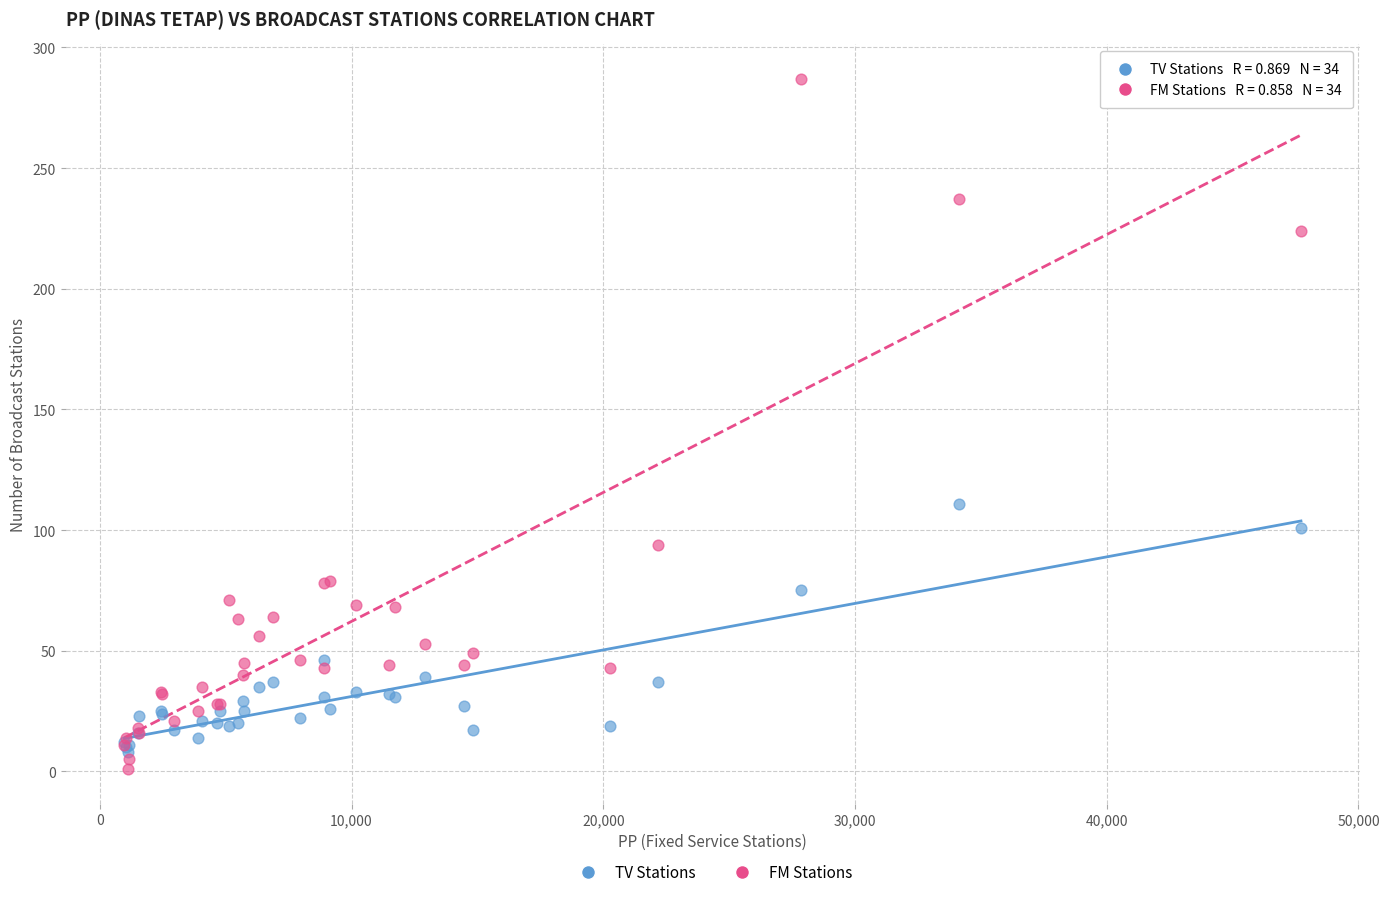

Which series contains the highest Y value?

FM Stations